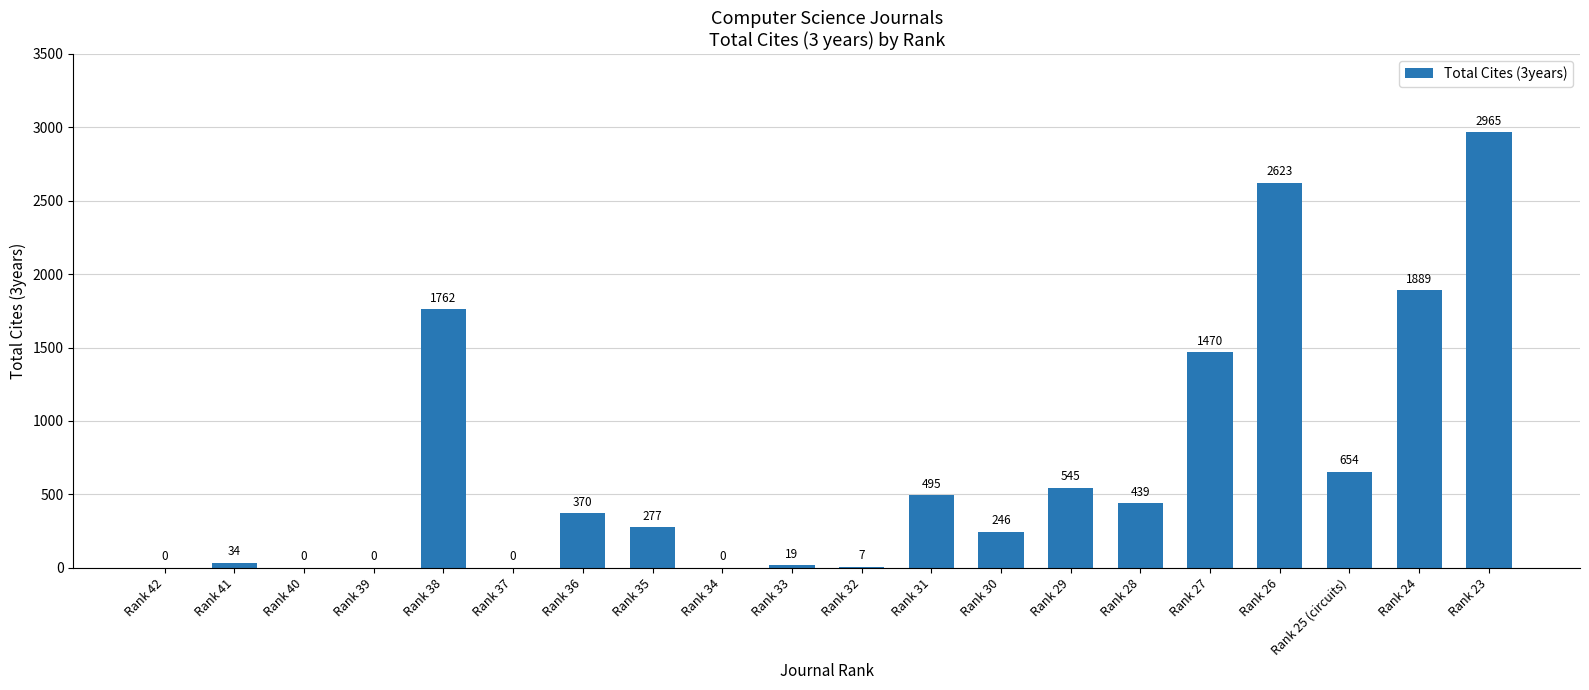

What is the average value?

690